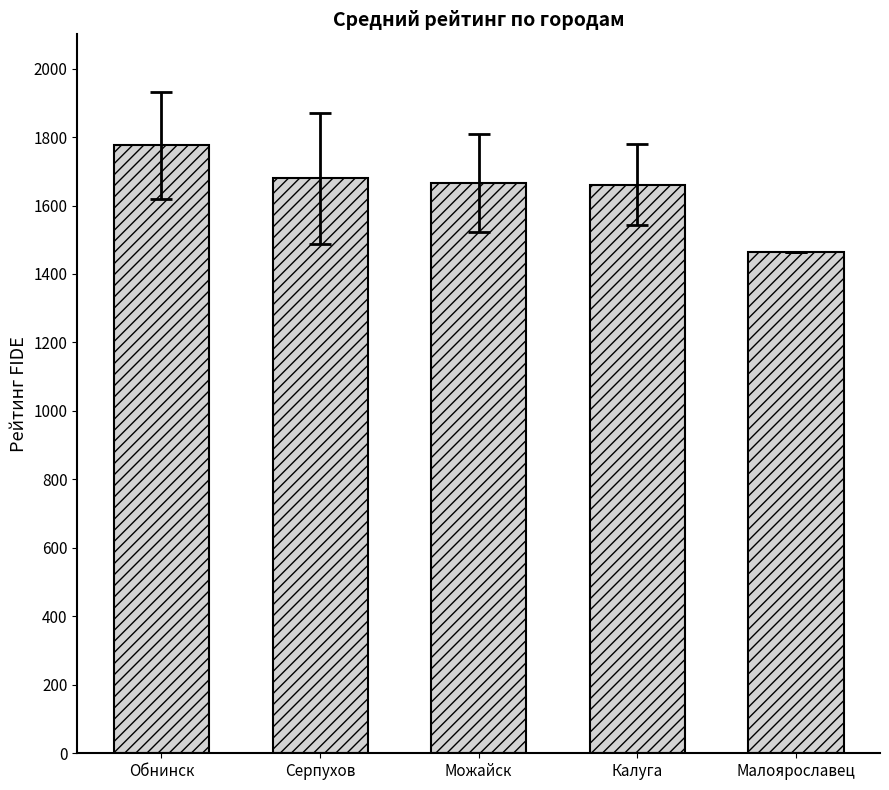

What is the average value?

1649.6